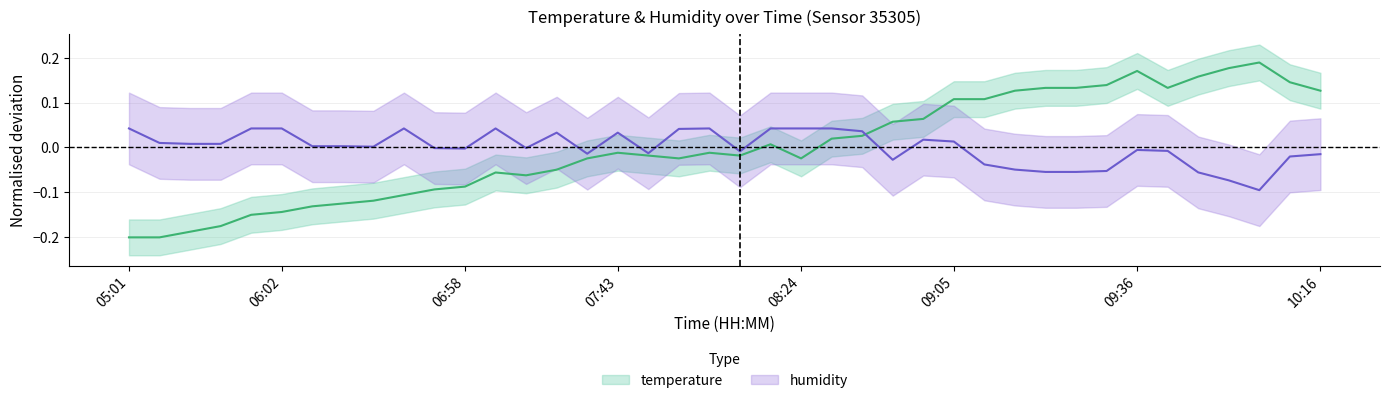

Reading left to right, extract all data points from this chart.

temperature: -0.2	-0.2	-0.2	-0.2	-0.2	-0.1	-0.1	-0.1	-0.1	-0.1	-0.1	-0.1	-0.1	-0.1	-0.0	-0.0	-0.0	-0.0	-0.0	-0.0	-0.0	0.0	-0.0	0.0	0.0	0.1	0.1	0.1	0.1	0.1	0.1	0.1	0.1	0.2	0.1	0.2	0.2	0.2	0.1	0.1
humidity: 0.0	0.0	0.0	0.0	0.0	0.0	0.0	0.0	0.0	0.0	-0.0	-0.0	0.0	-0.0	0.0	-0.0	0.0	-0.0	0.0	0.0	-0.0	0.0	0.0	0.0	0.0	-0.0	0.0	0.0	-0.0	-0.0	-0.1	-0.1	-0.1	-0.0	-0.0	-0.1	-0.1	-0.1	-0.0	-0.0